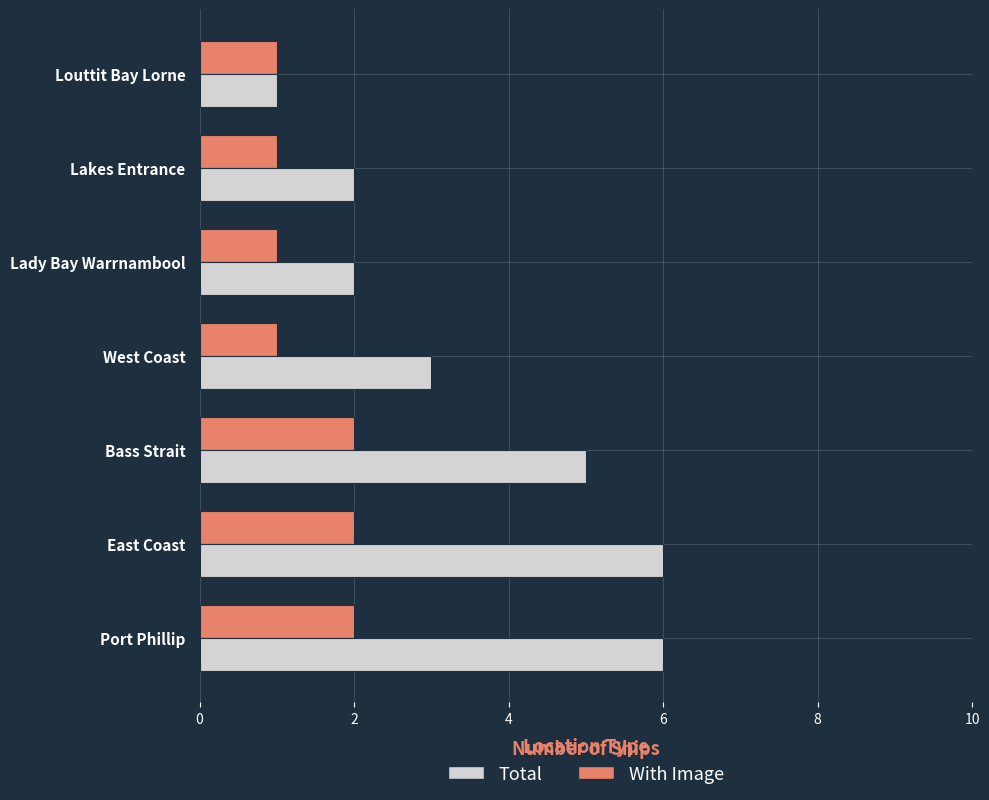

Which series changed the most between Port Phillip and Lady Bay Warrnambool?

Total